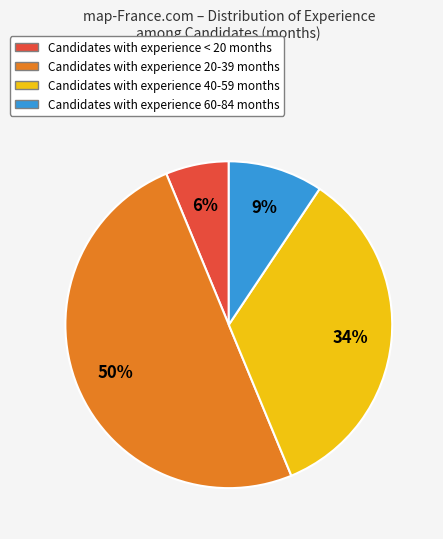

To the nearest percent, what is the difference between the largest and smallest slice percentages?

44%